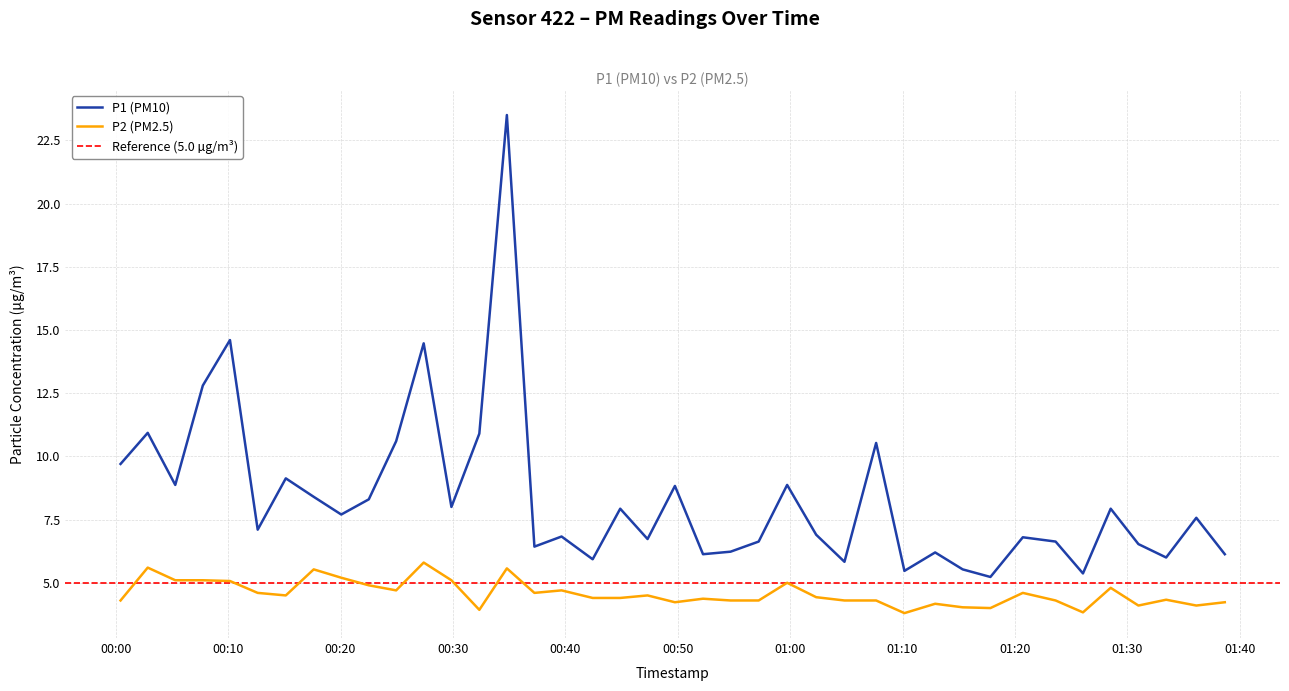

True or false: P2 (PM2.5) and P1 (PM10) intersect in this chart.

False